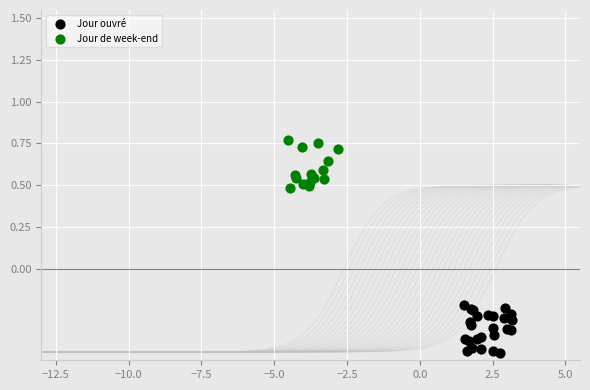

Which series contains the highest Y value?

Jour de week-end